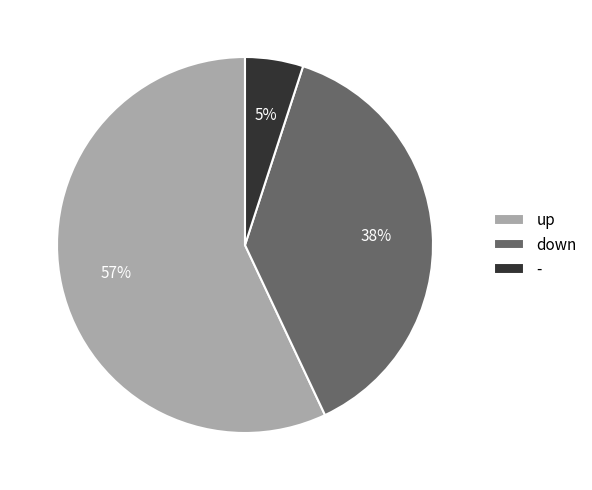

Is it true that up is 45% of the pie?

False